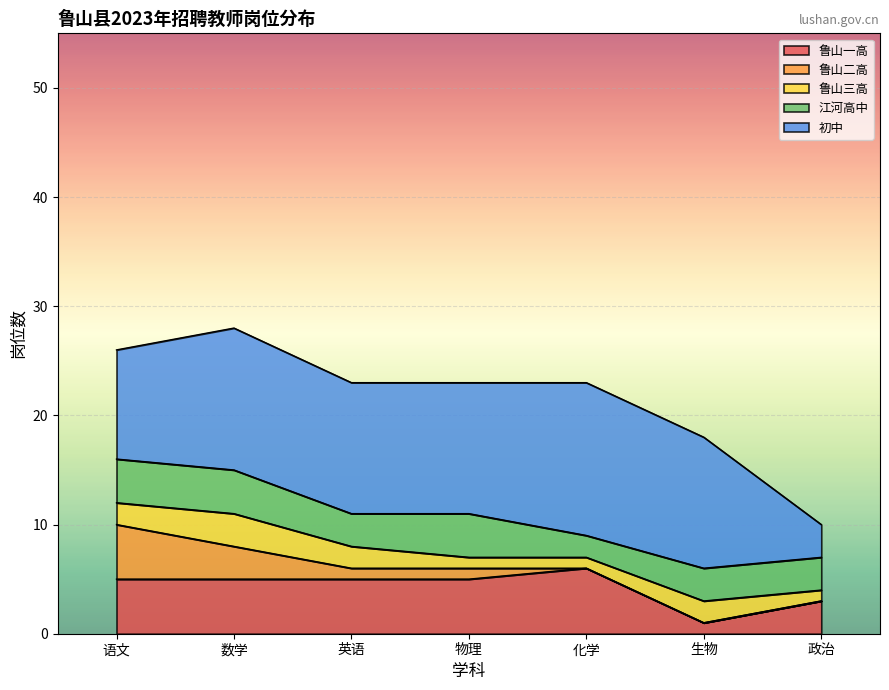

How many data points does each series have?

7